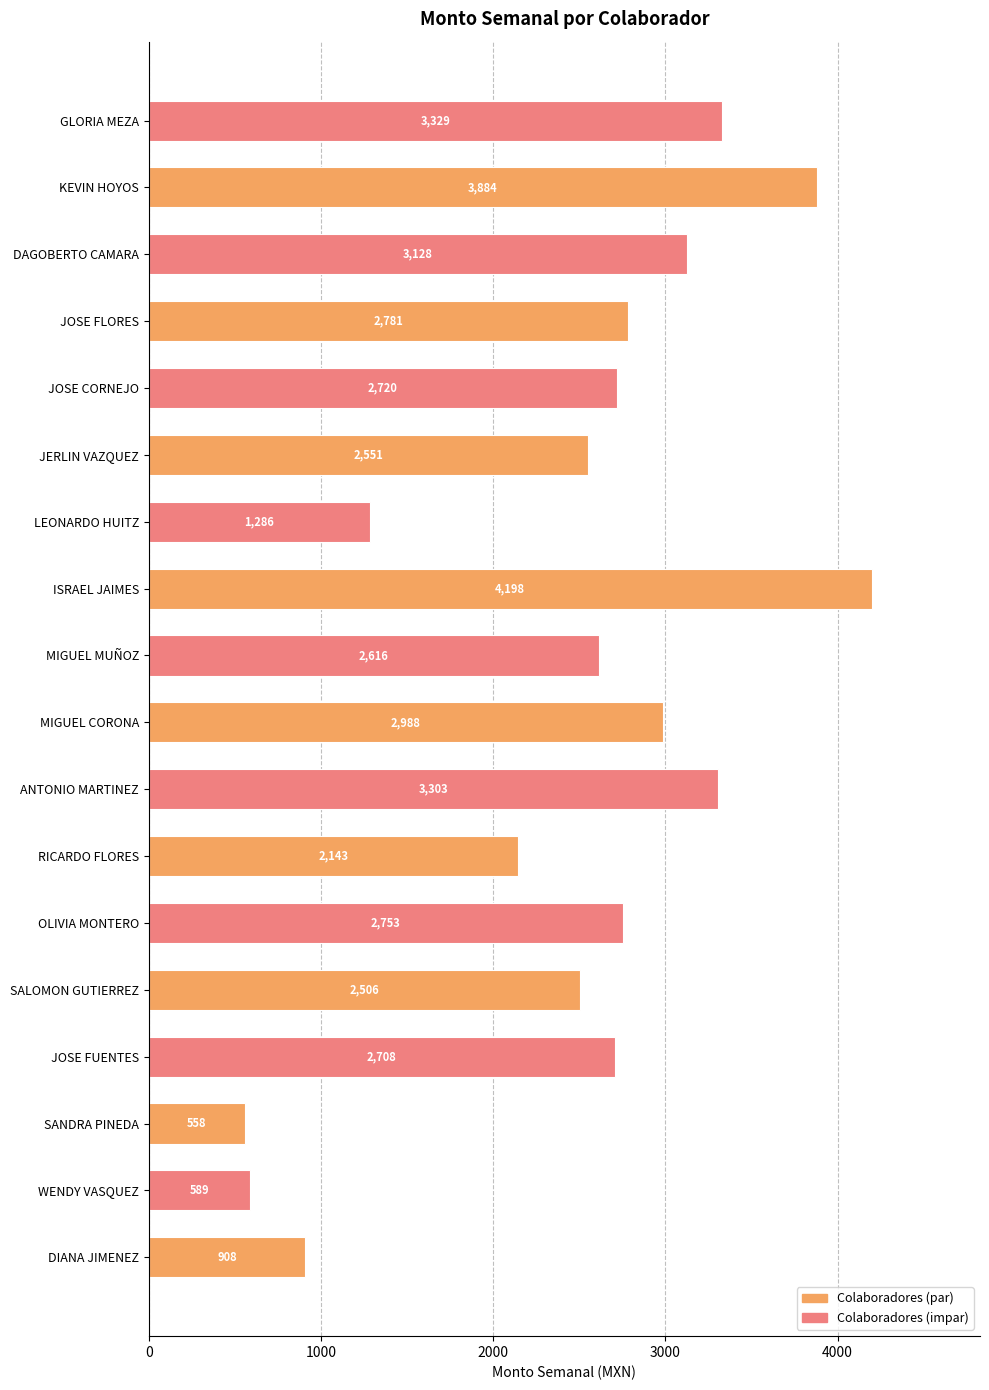

Is it true that the value at JOSE CORNEJO is 879.5?

False